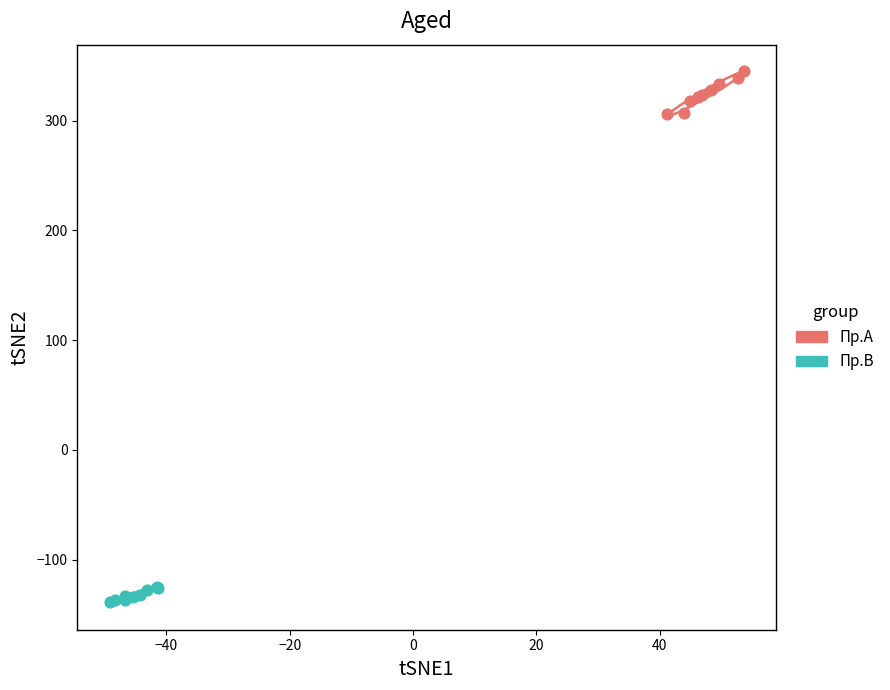

Which series reaches the minimum Y coordinate?

Пр.B